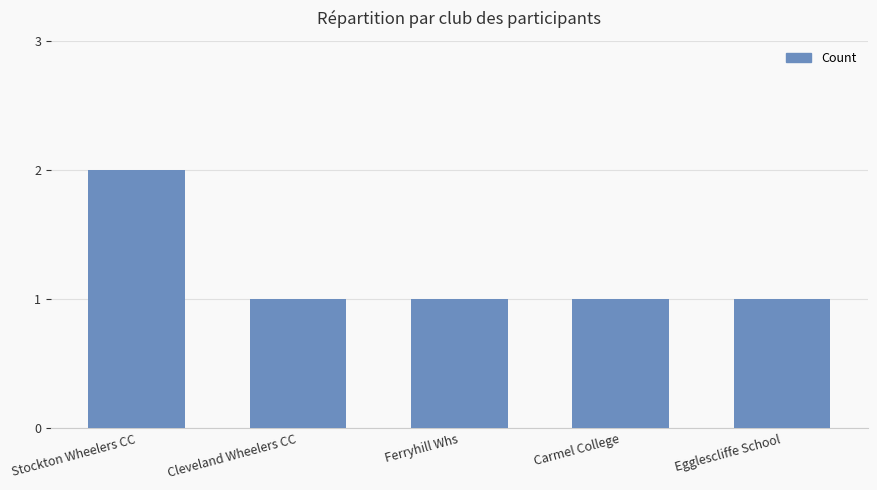

What is the difference between the maximum and minimum values?

1